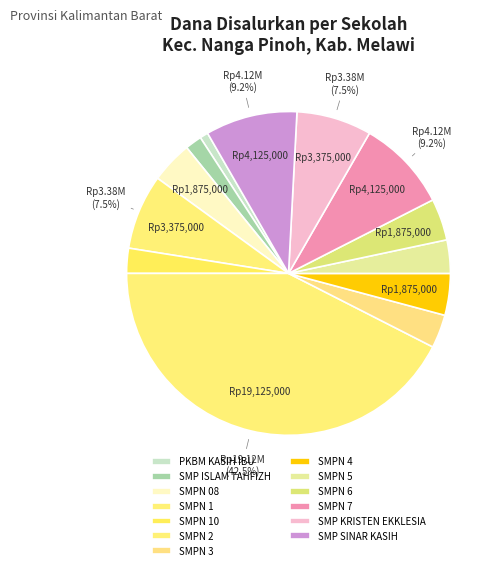

How many slices are in this pie chart?

13